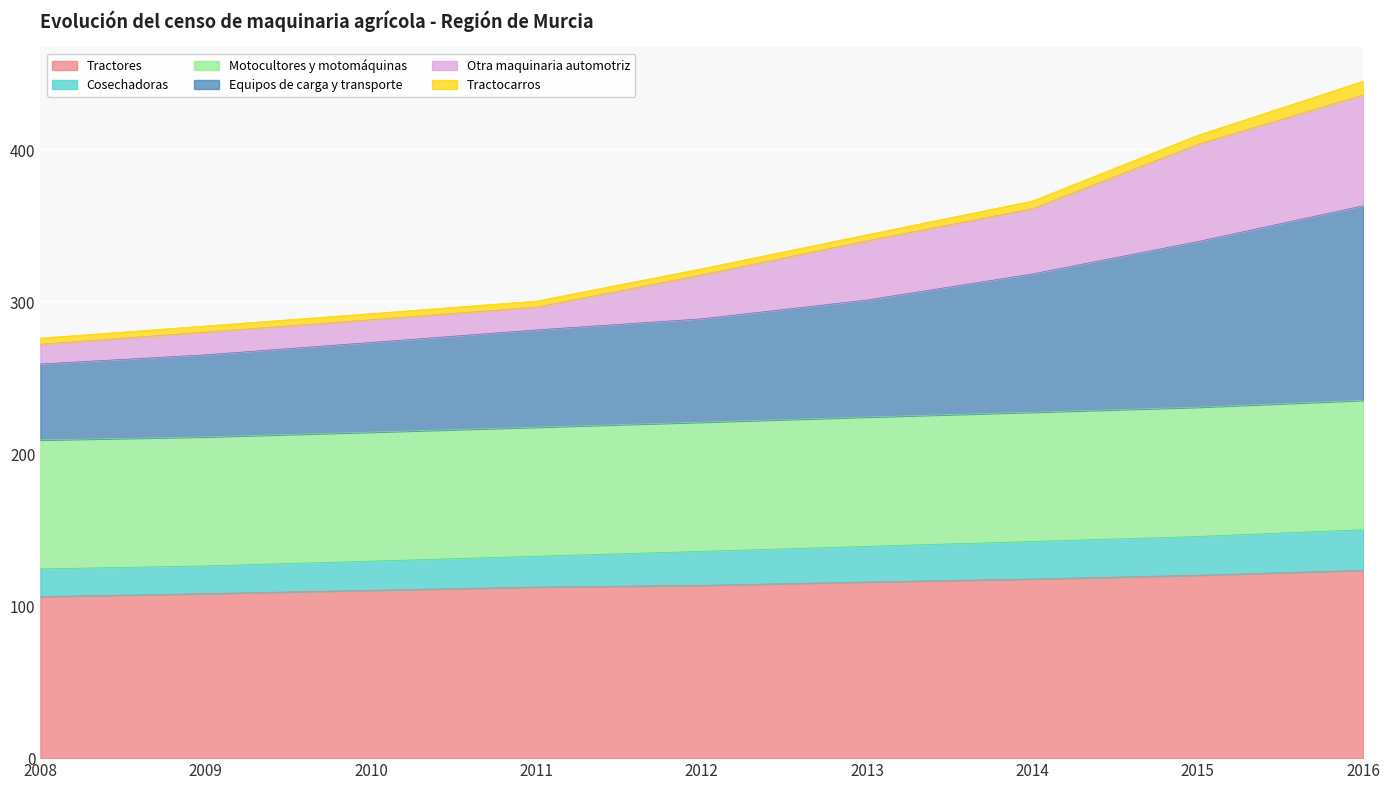

What is the lowest value of the Tractores series?

106.4